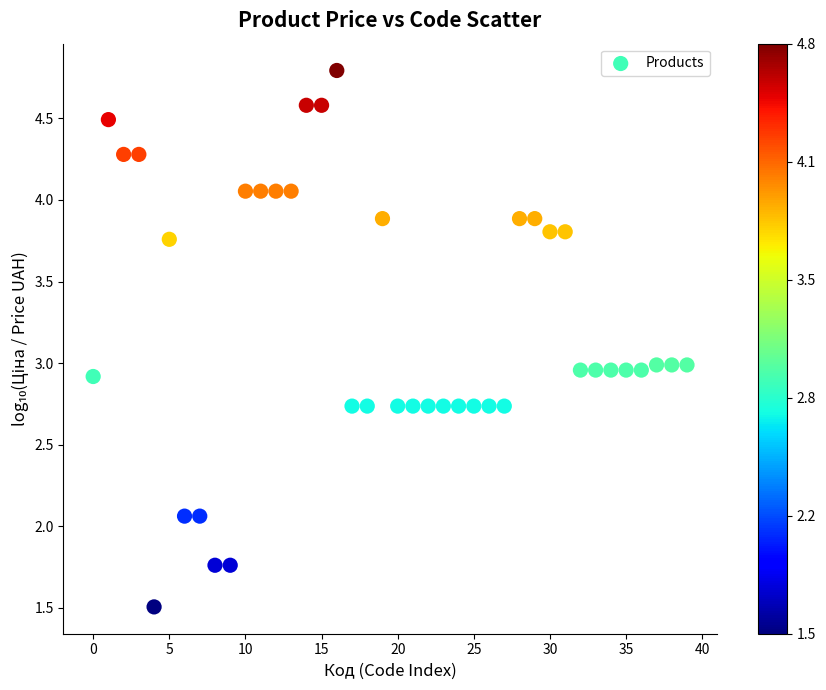

What is the range of Y values (max minus min)?

3.3